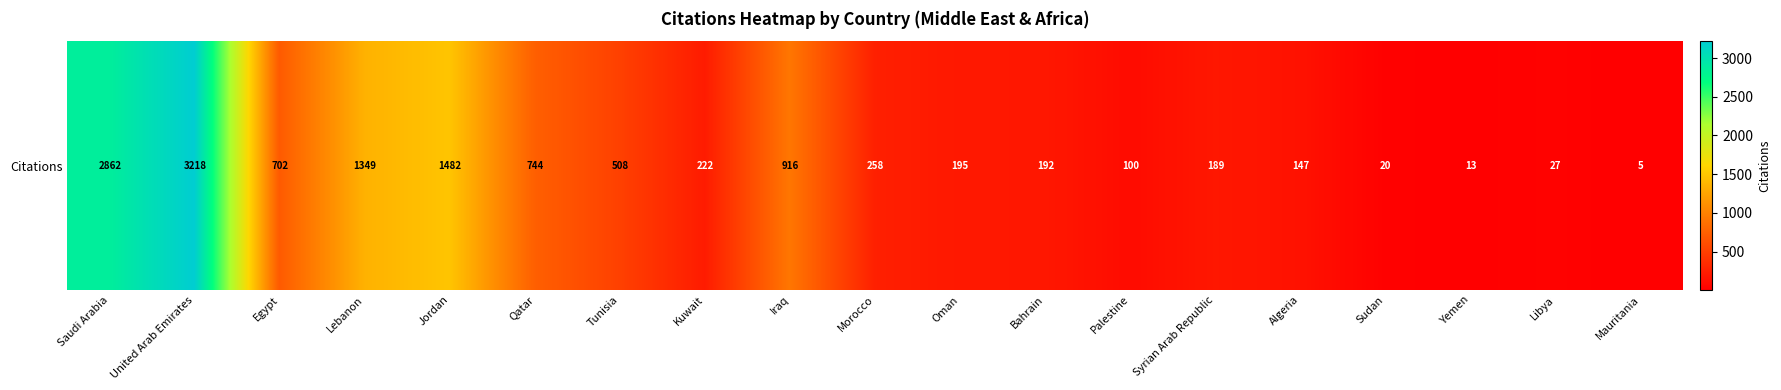

Rank the categories by value from lowest to highest.

Mauritania, Yemen, Sudan, Libya, Palestine, Algeria, Syrian Arab Republic, Bahrain, Oman, Kuwait, Morocco, Tunisia, Egypt, Qatar, Iraq, Lebanon, Jordan, Saudi Arabia, United Arab Emirates